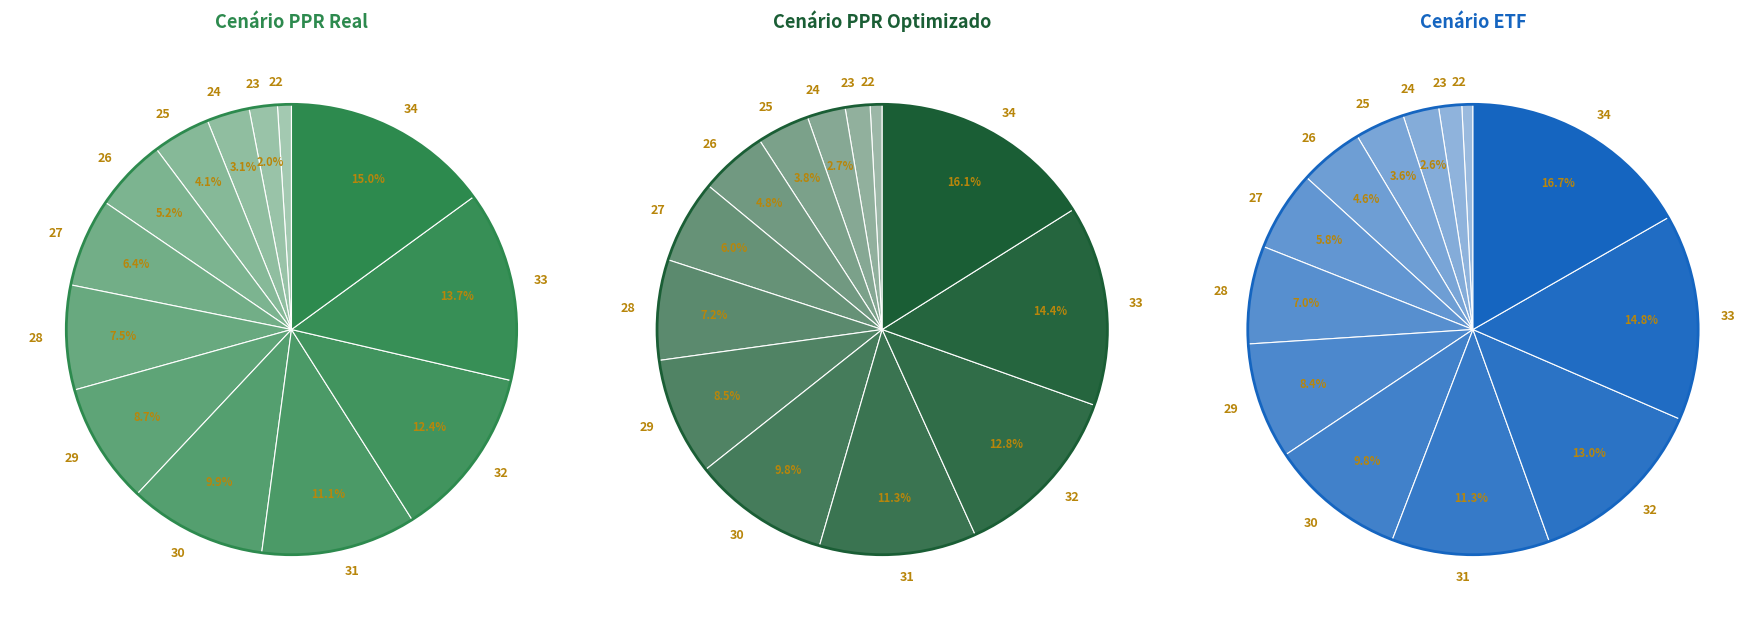

To the nearest percent, what portion does 32 represent?

13%